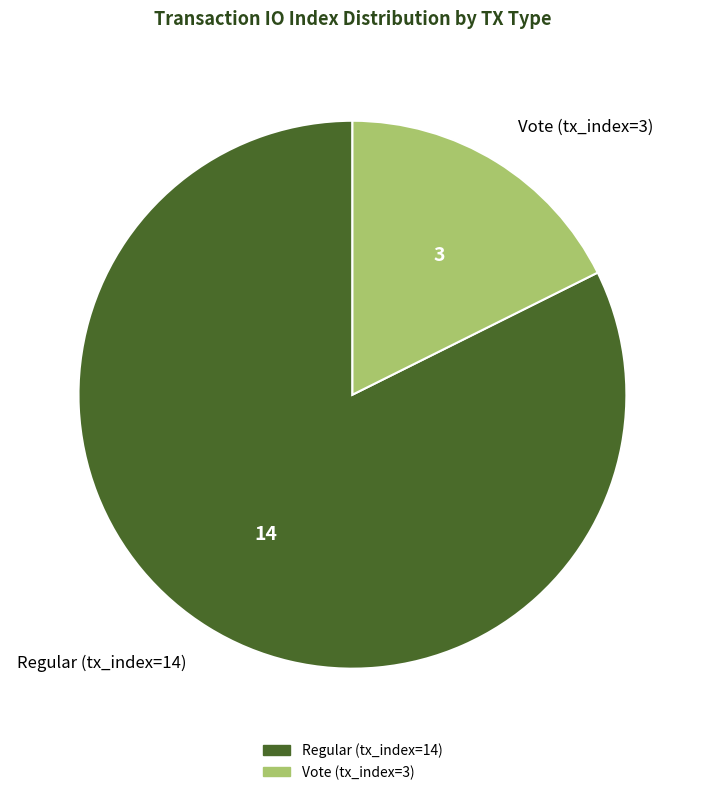

Combined, do Vote (tx_index=3) and Regular (tx_index=14) account for over 50%?

Yes